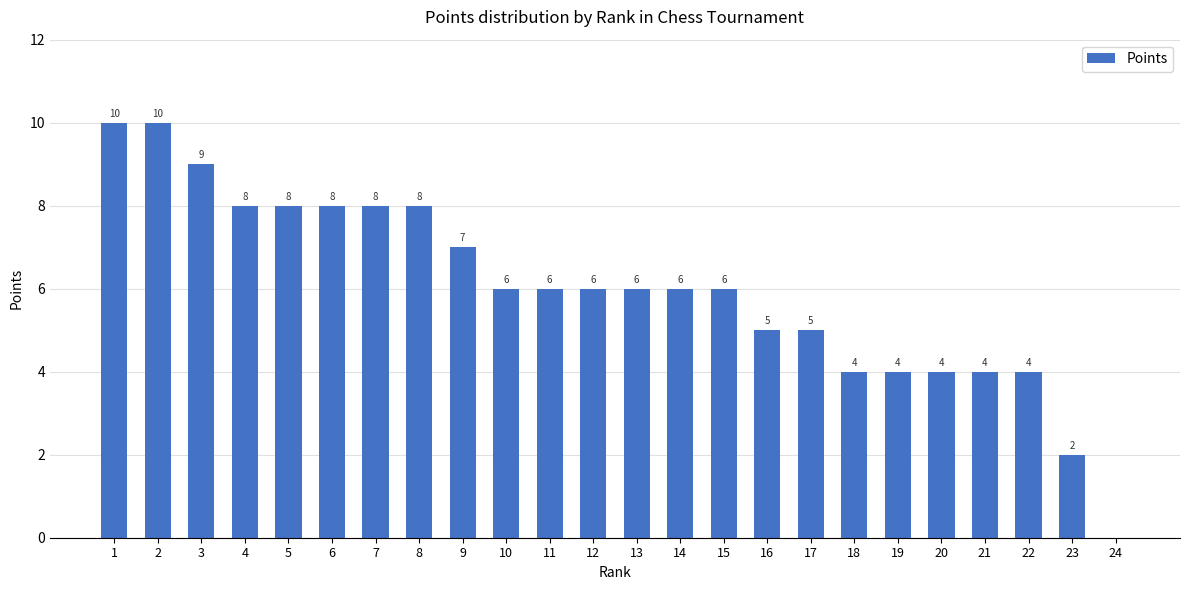

What value does the data have at 16?

5